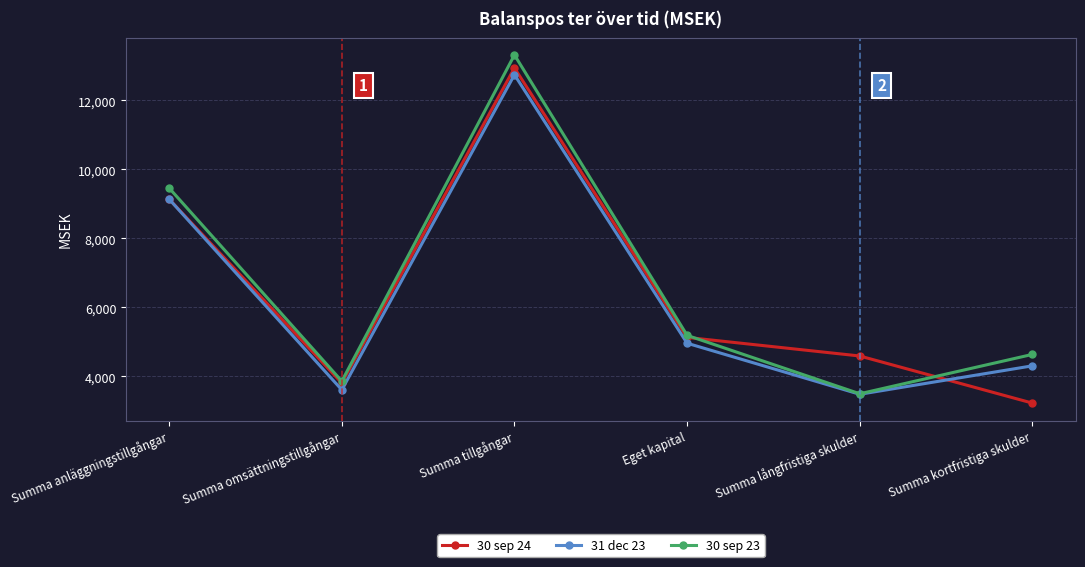

What is the value of the 31 dec 23 point at the 3rd from the left?

12745